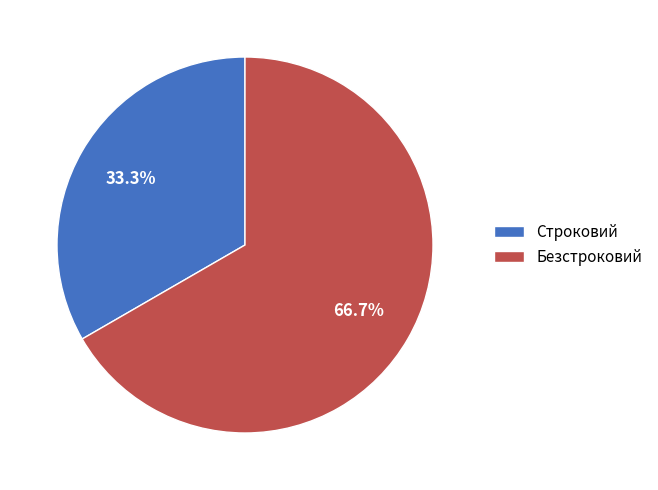

What percentage is the Безстроковий slice, to the nearest percent?

67%